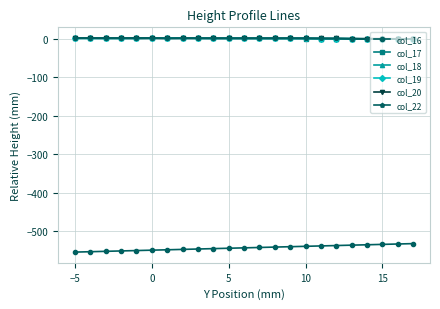

True or false: col_22 and col_16 intersect in this chart.

False